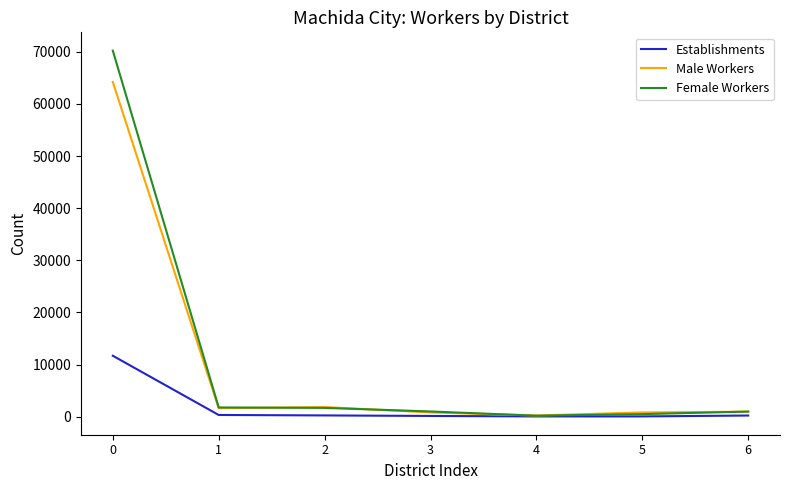

List the series in order of their peak value, lowest first.

Establishments, Male Workers, Female Workers